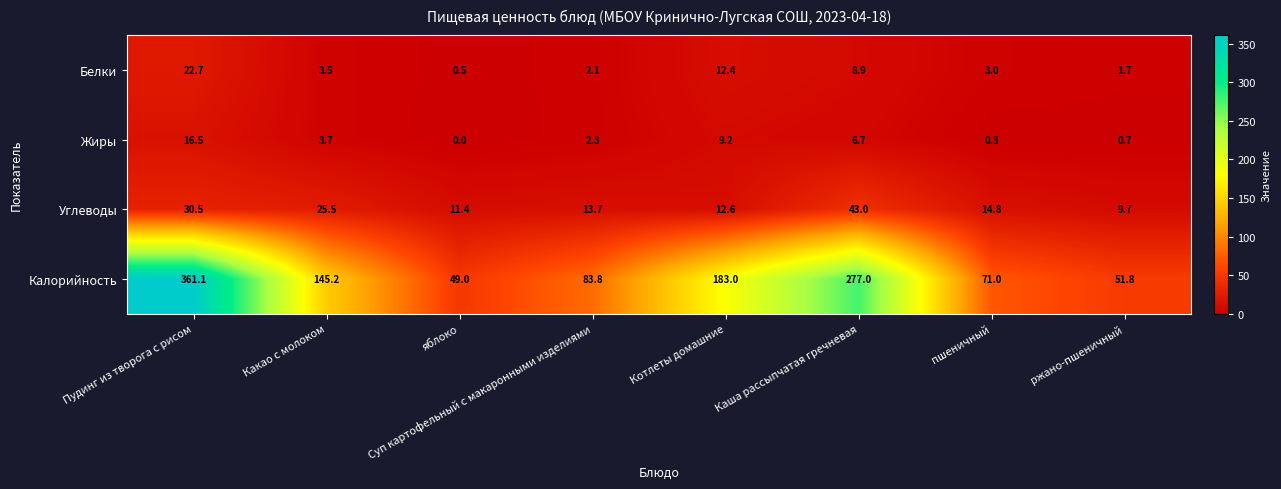

Rank the series at Суп картофельный с макаронными изделиями from highest to lowest value.

Калорийность, Углеводы, Жиры, Белки